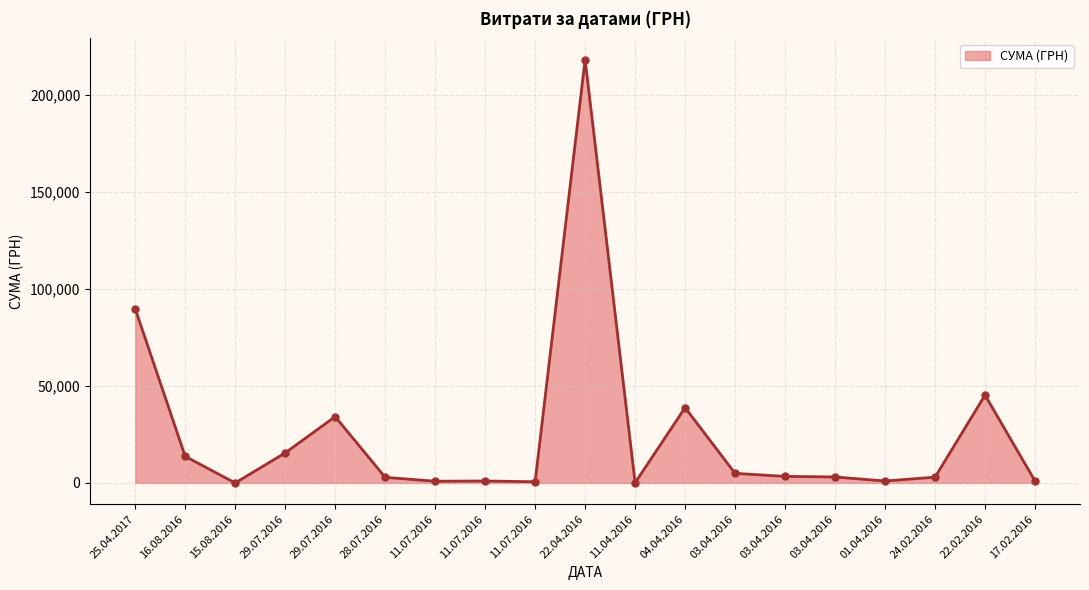

The chart shows a value of 21.0 at 15.08.2016. True or false?

True